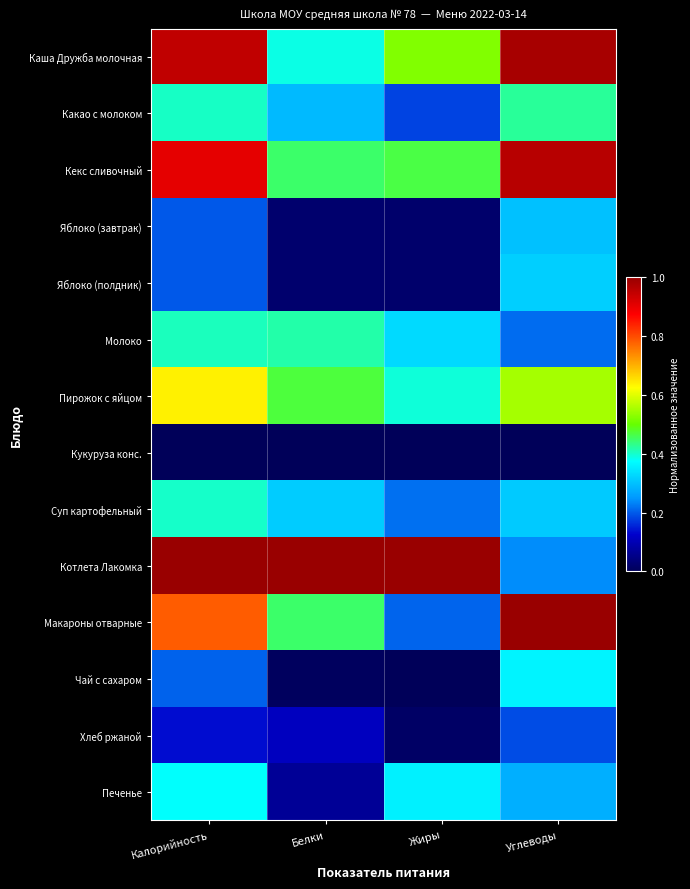

Reading right to left, list all the values displayed in this chart.

Каша Дружба молочная: Углеводы=1.0	Жиры=0.5	Белки=0.4	Калорийность=1.0
Какао с молоком: Углеводы=0.4	Жиры=0.2	Белки=0.3	Калорийность=0.4
Кекс сливочный: Углеводы=1.0	Жиры=0.5	Белки=0.4	Калорийность=0.9
Яблоко (завтрак): Углеводы=0.3	Жиры=0.0	Белки=0.0	Калорийность=0.2
Яблоко (полдник): Углеводы=0.3	Жиры=0.0	Белки=0.0	Калорийность=0.2
Молоко: Углеводы=0.2	Жиры=0.3	Белки=0.4	Калорийность=0.4
Пирожок с яйцом: Углеводы=0.6	Жиры=0.4	Белки=0.5	Калорийность=0.6
Кукуруза конс.: Углеводы=0.0	Жиры=0.0	Белки=0.0	Калорийность=0.0
Суп картофельный: Углеводы=0.3	Жиры=0.2	Белки=0.3	Калорийность=0.4
Котлета Лакомка: Углеводы=0.2	Жиры=1.0	Белки=1.0	Калорийность=1.0
Макароны отварные: Углеводы=1.0	Жиры=0.2	Белки=0.4	Калорийность=0.8
Чай с сахаром: Углеводы=0.4	Жиры=0.0	Белки=0.0	Калорийность=0.2
Хлеб ржаной: Углеводы=0.2	Жиры=0.0	Белки=0.1	Калорийность=0.1
Печенье: Углеводы=0.3	Жиры=0.4	Белки=0.1	Калорийность=0.4